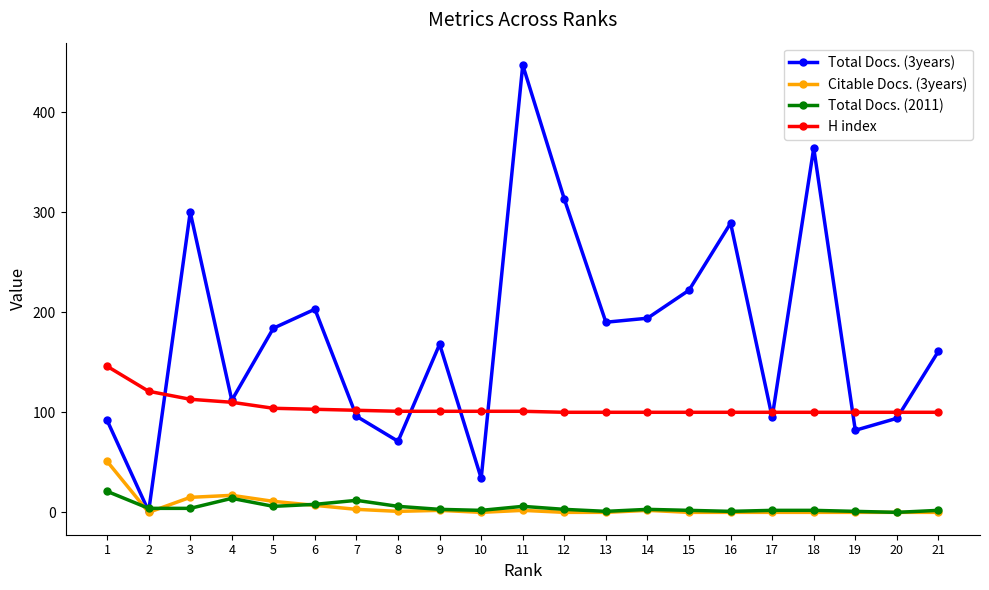

Rank the series by their maximum value, from lowest to highest.

Total Docs. (2011), Citable Docs. (3years), H index, Total Docs. (3years)